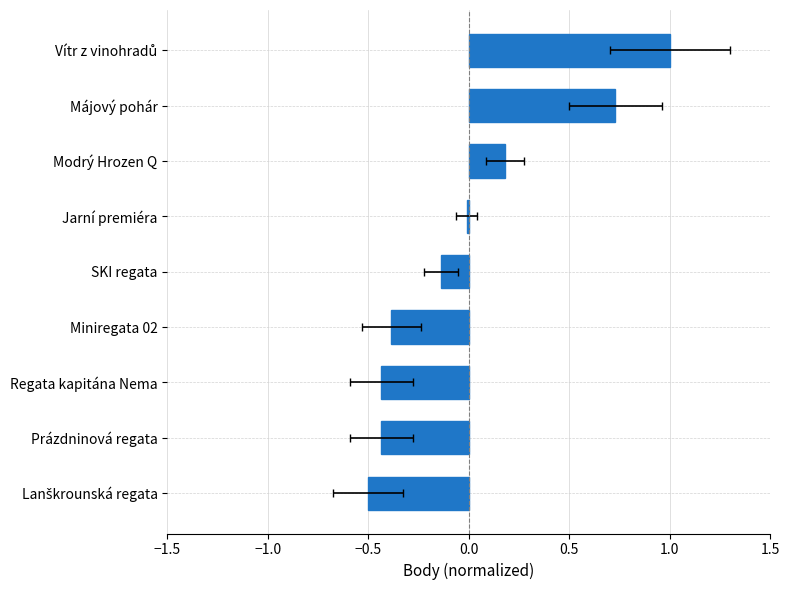

Reading right to left, what are all the values shown in this chart?

1.0	0.7	0.2	-0.0	-0.1	-0.4	-0.4	-0.4	-0.5